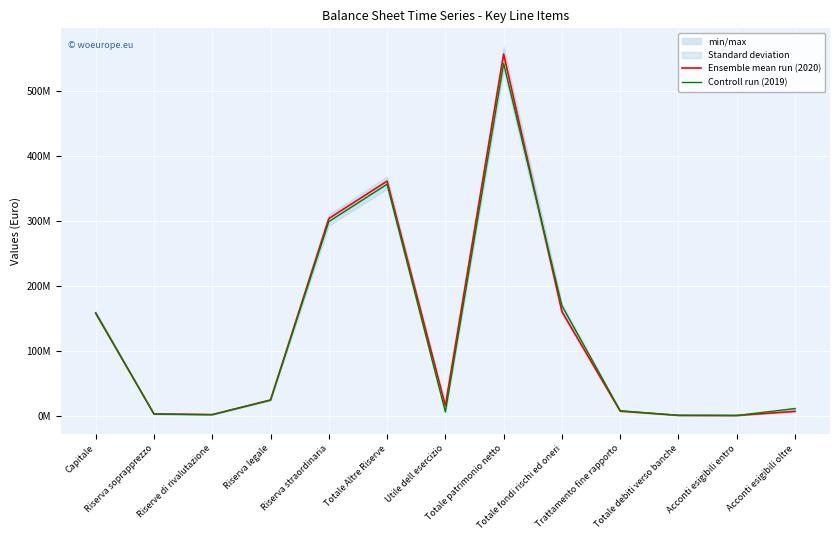

Which series ends up on top after the final intersection of Controll run (2019) and Ensemble mean run (2020)?

Controll run (2019)